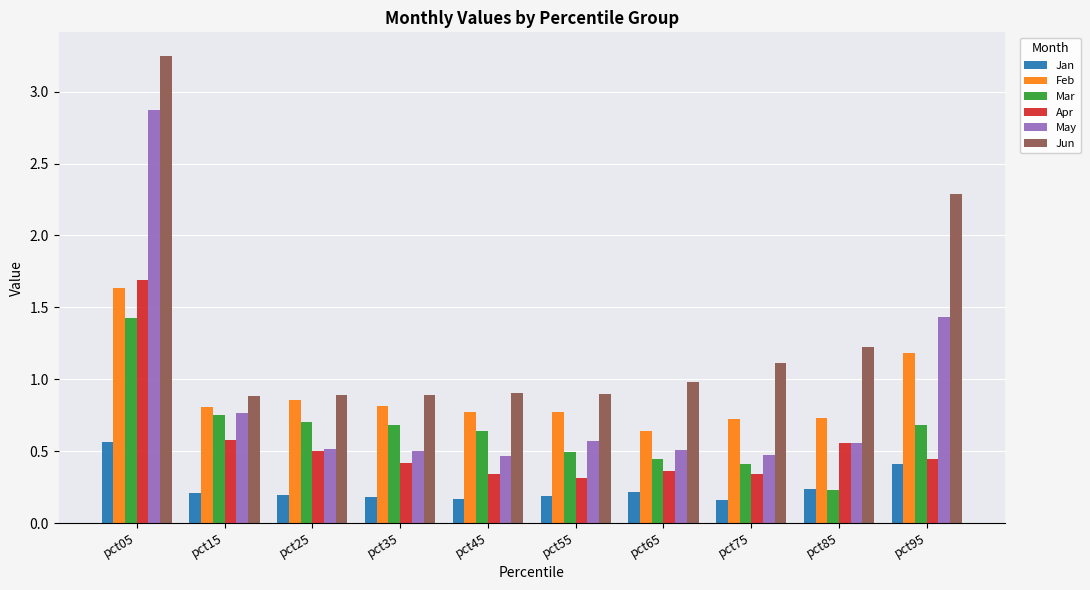

Which series has the largest range (max minus min)?

May